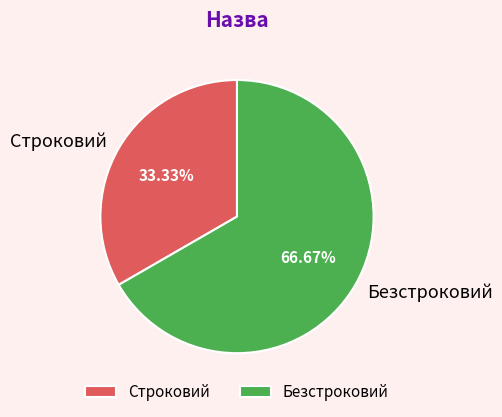

Which category has the biggest portion of the pie?

Безстроковий